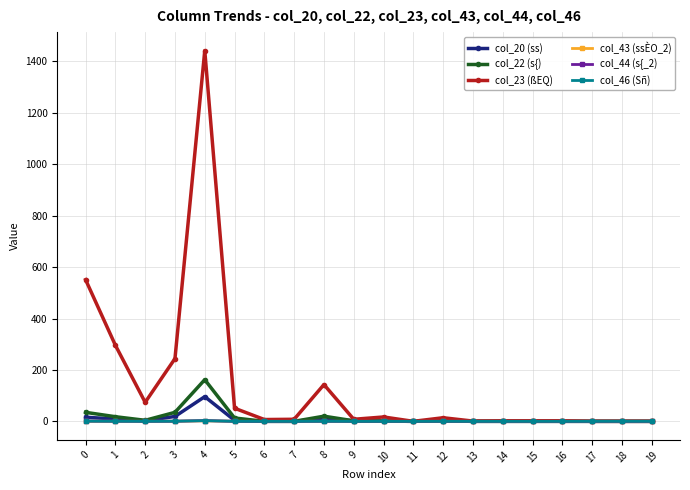

What is the spread (max minus min) of values at 9?

8.0